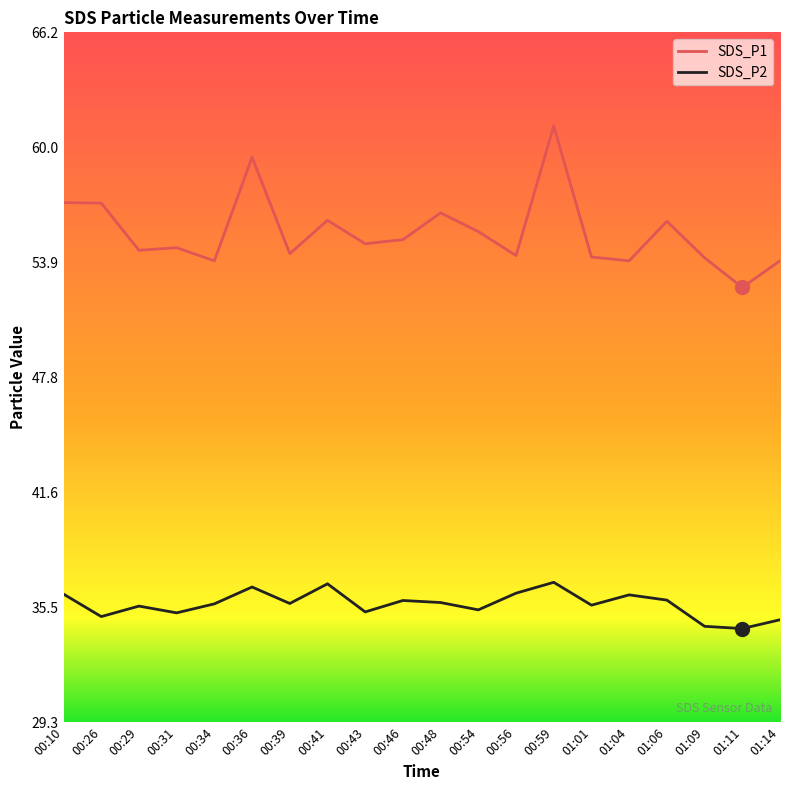

What is the maximum value for SDS_P2?

36.8